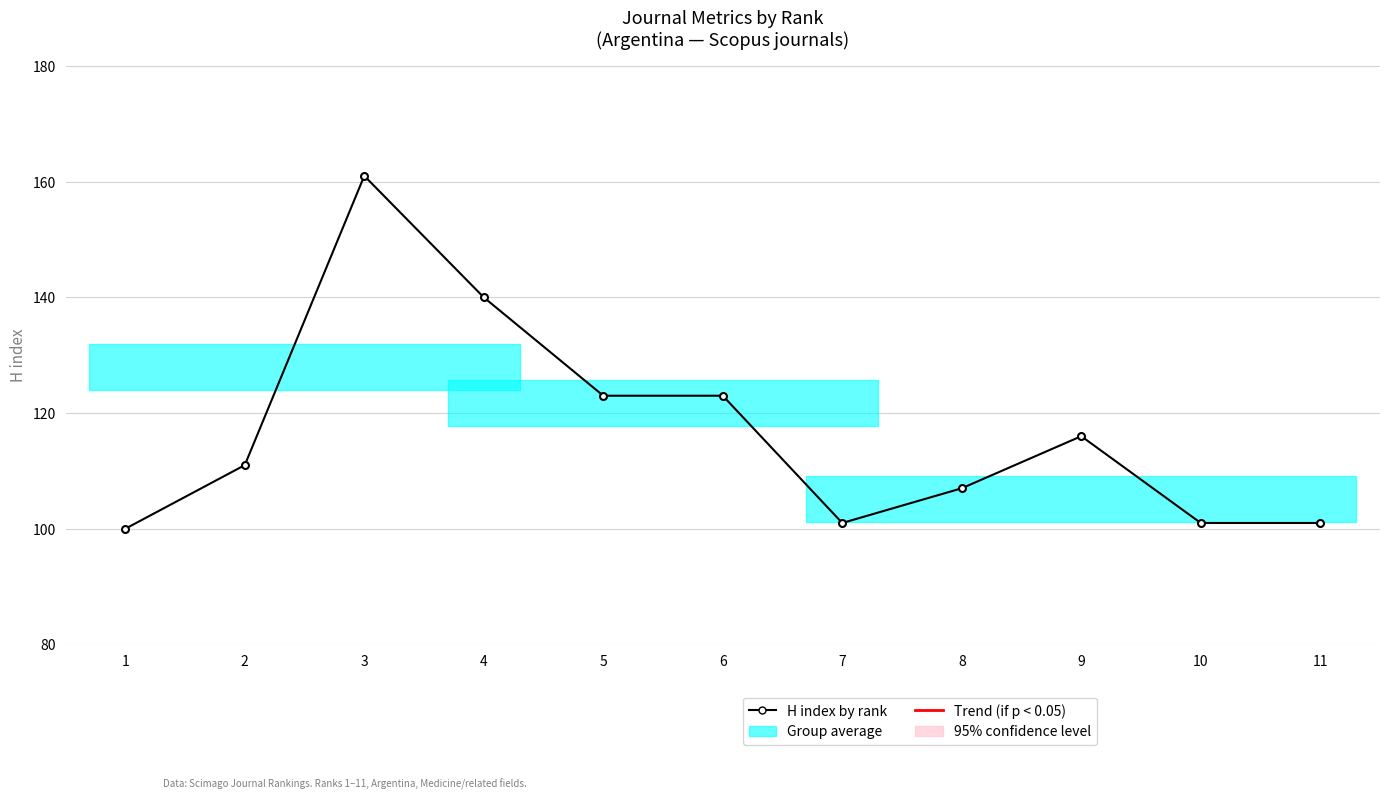

True or false: the data has more than 0 interior local peaks.

True